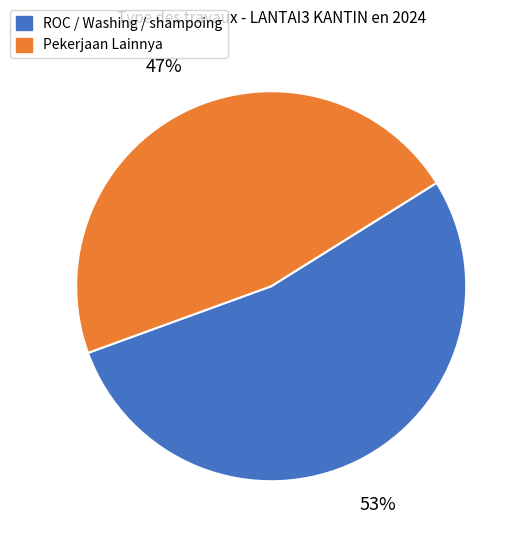

To the nearest percent, what is the average slice percentage?

50%